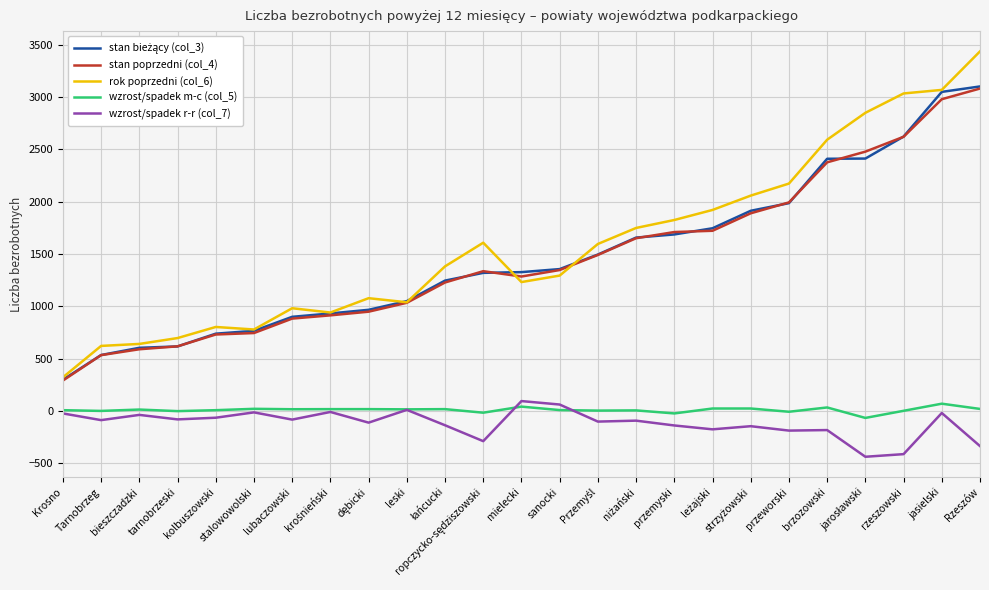

At which label does rok poprzedni (col_6) reach its minimum?

Krosno